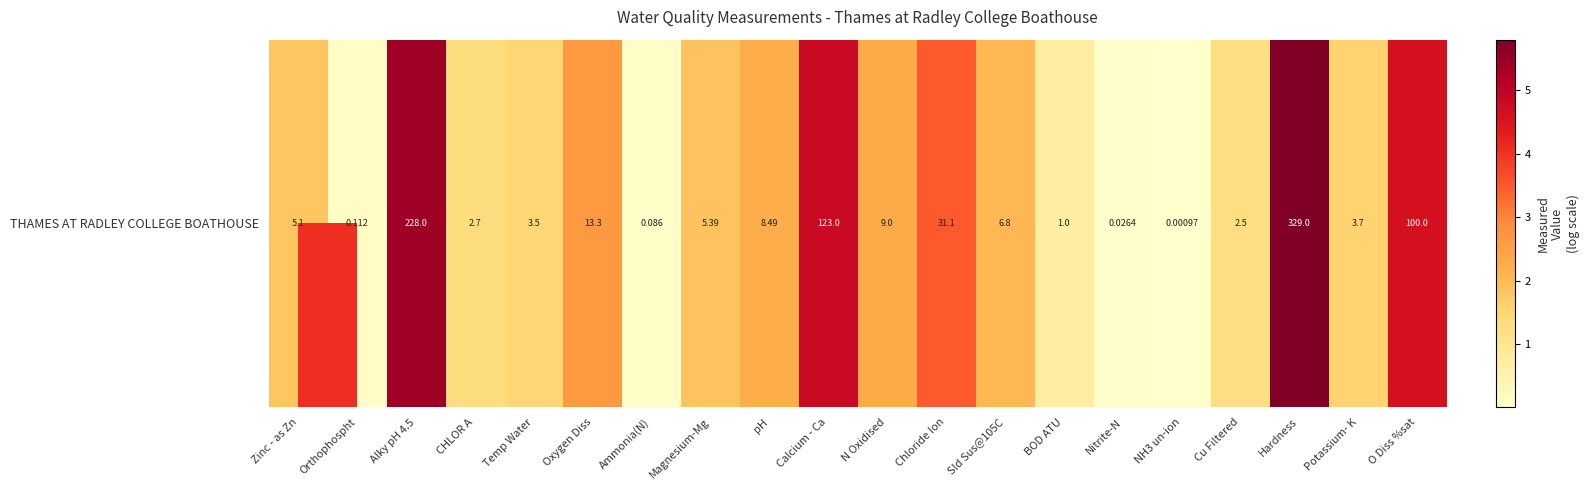

How many values are below 1?

5